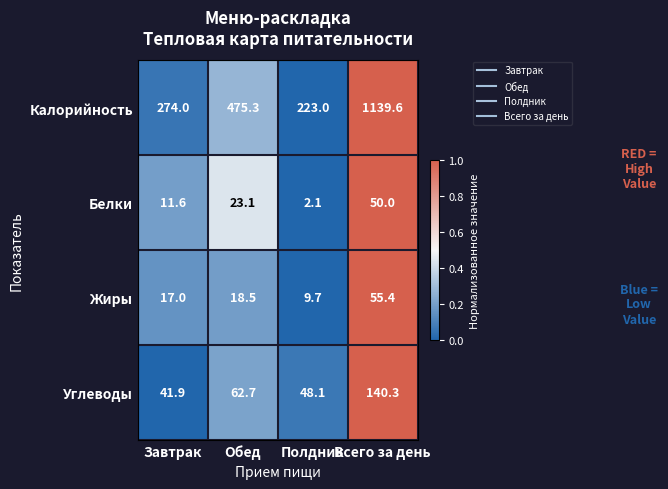

The Жиры series shows 55.4 at Всего за день. True or false?

True